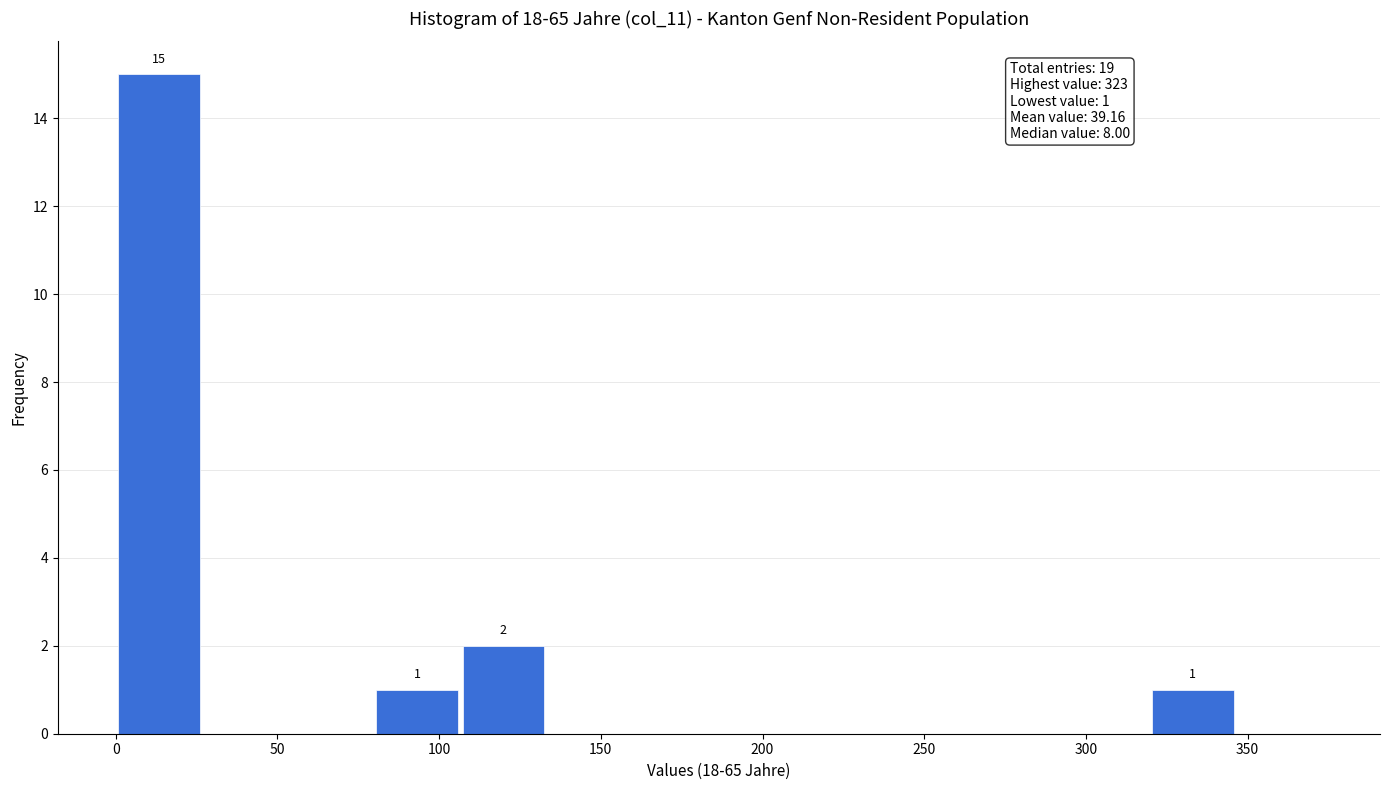

Which range on the x-axis has the tallest bar?

0 to 25